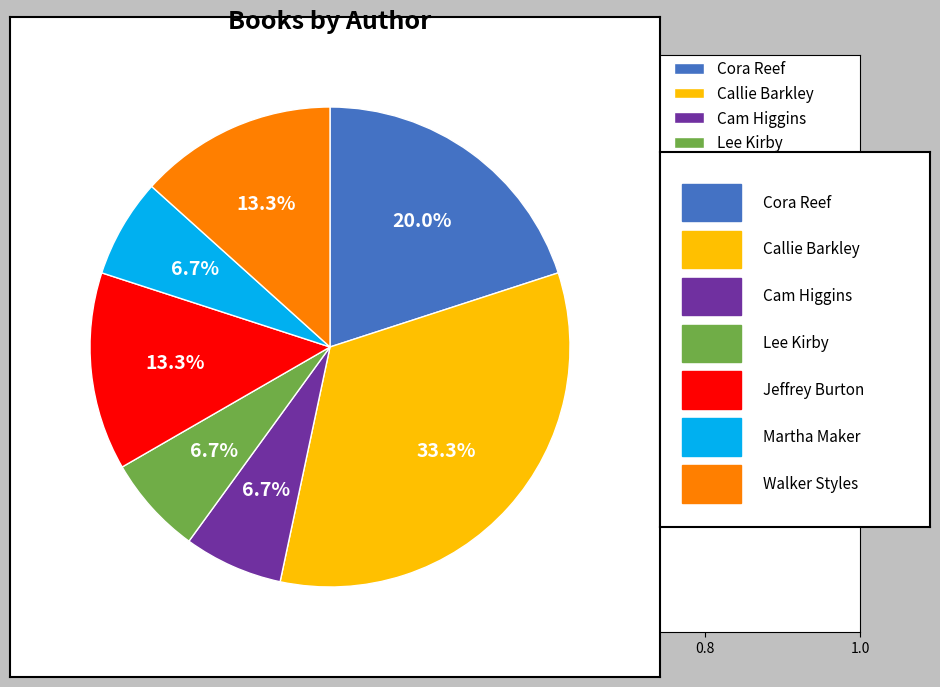

To the nearest percent, what is the difference between the Martha Maker and Jeffrey Burton slice percentages?

7%